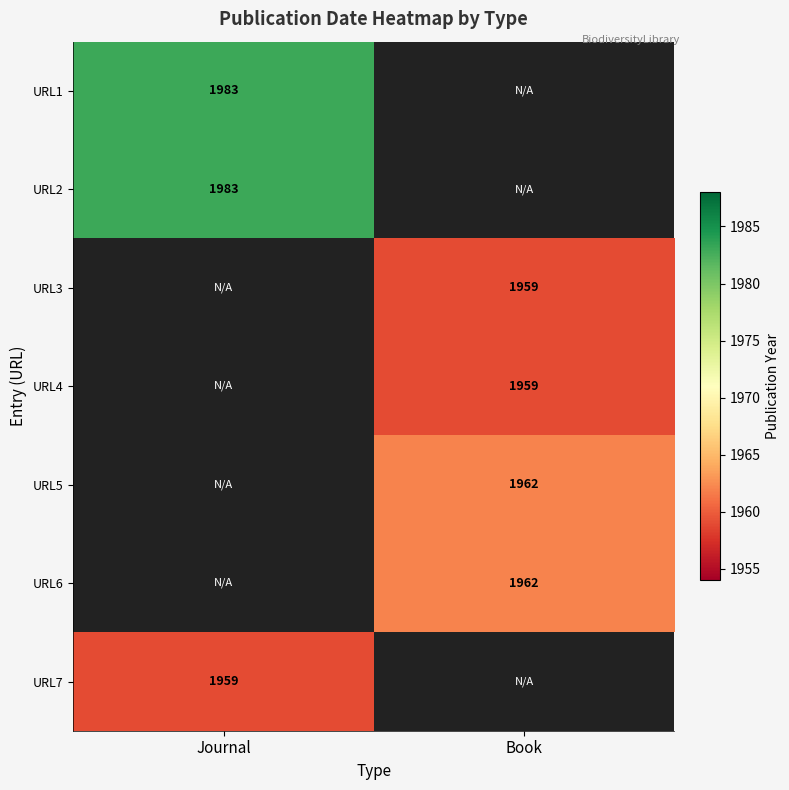

Is it true that URL3 equals 654 at Book?

False